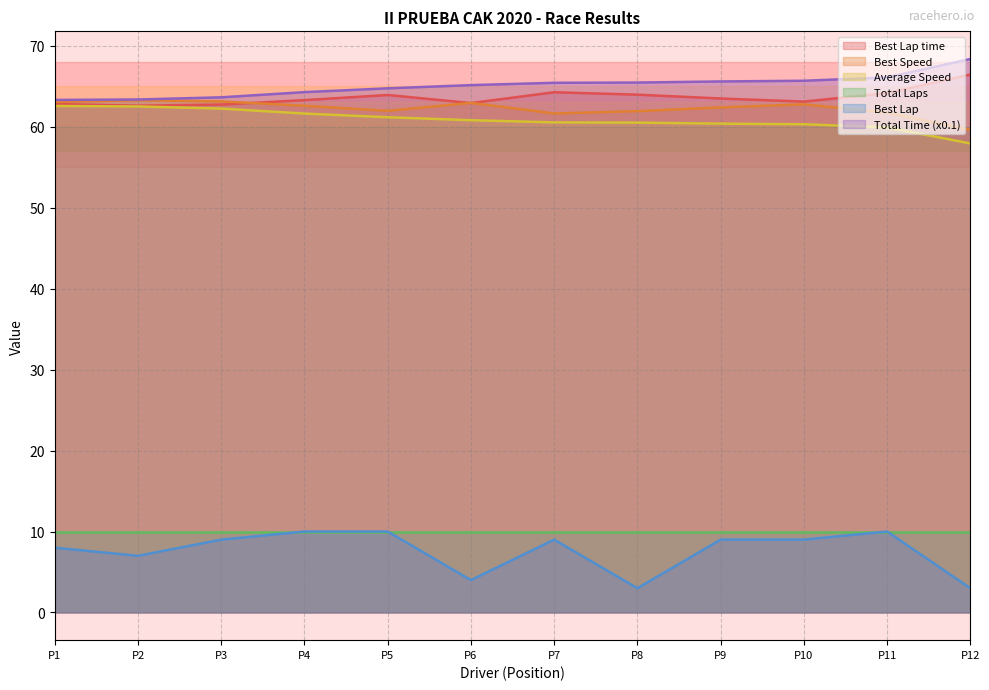

The value of Best Lap at P2 is 7.0. True or false?

True